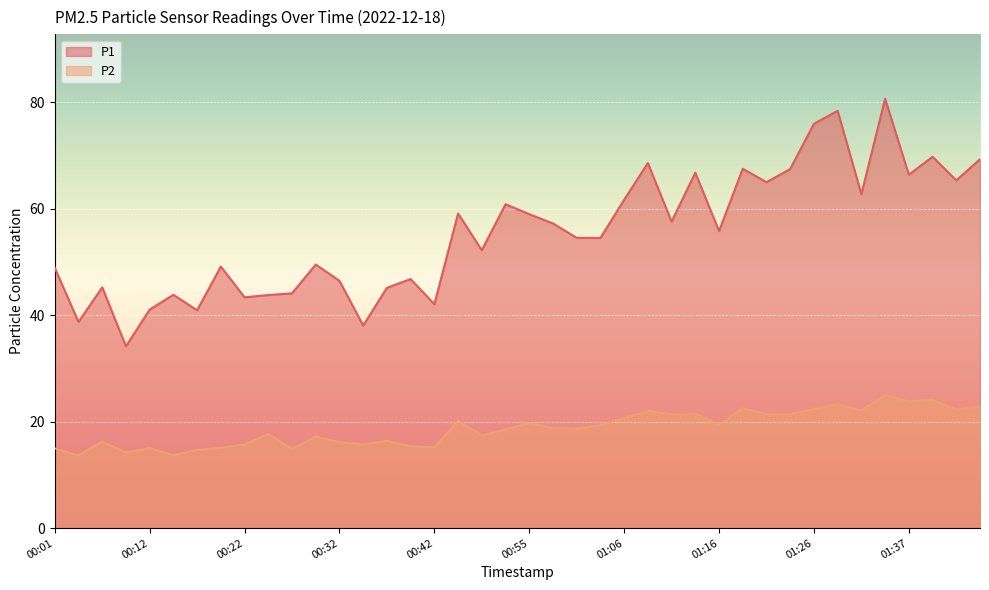

True or false: P2 and P1 cross at least once.

False